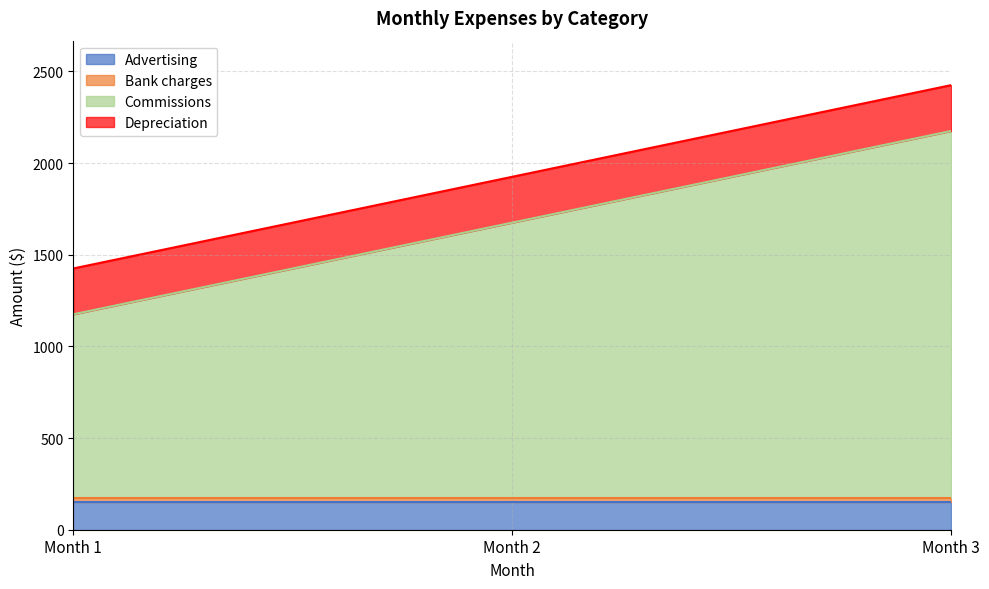

Rank the series by their maximum value, from lowest to highest.

Bank charges, Advertising, Depreciation, Commissions